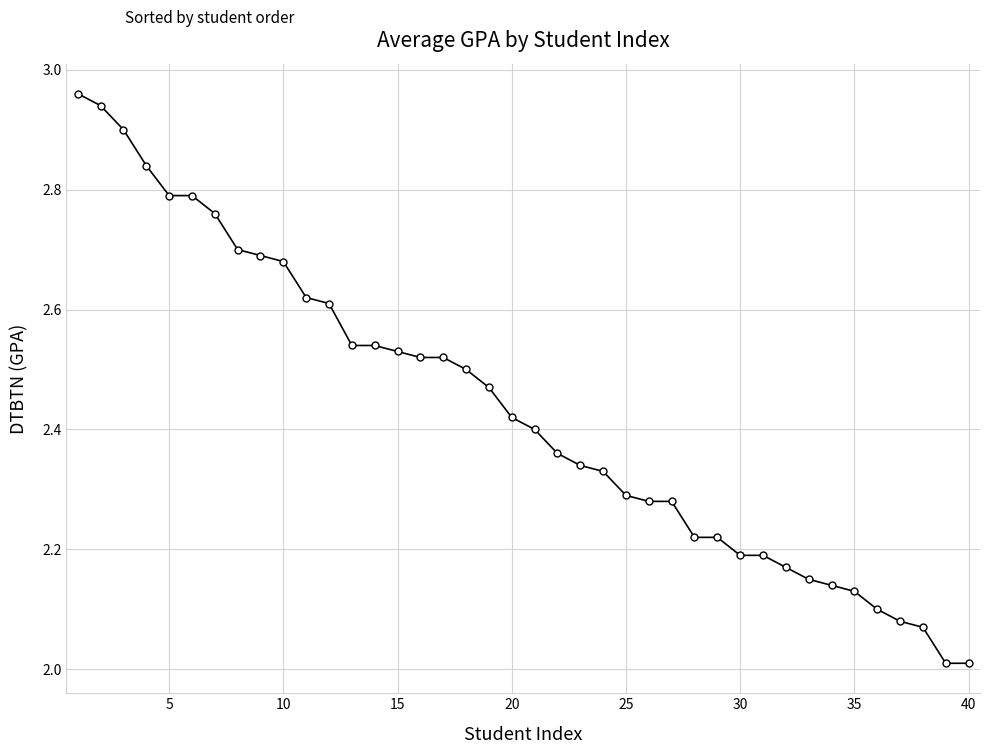

What is the difference between the second highest and second lowest values?

0.9